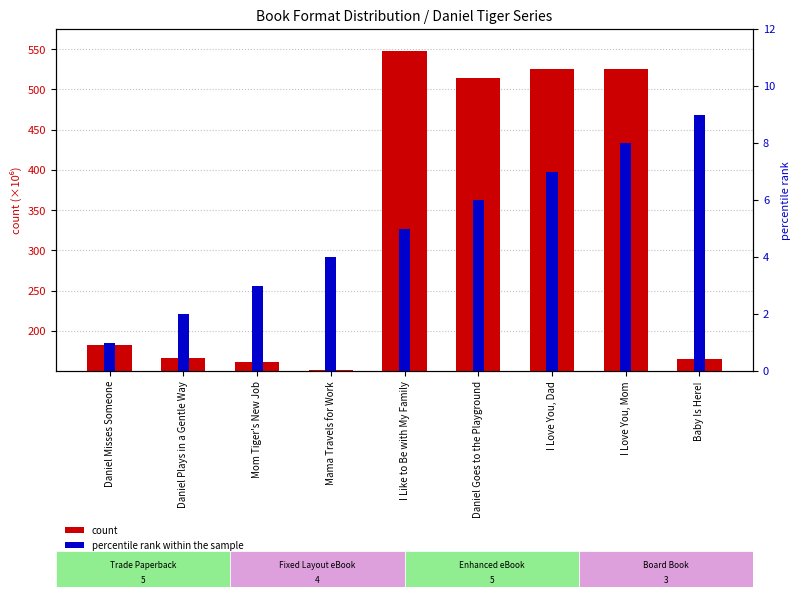

What is the difference between the maximum and minimum values in the count series?

396.8